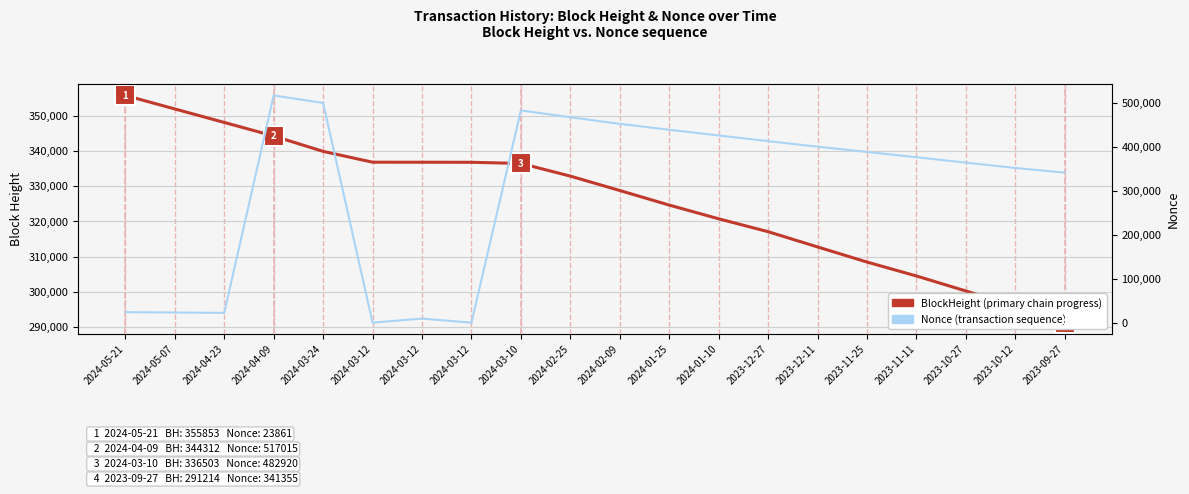

What is the total value across all series at 2023-12-27?

730147